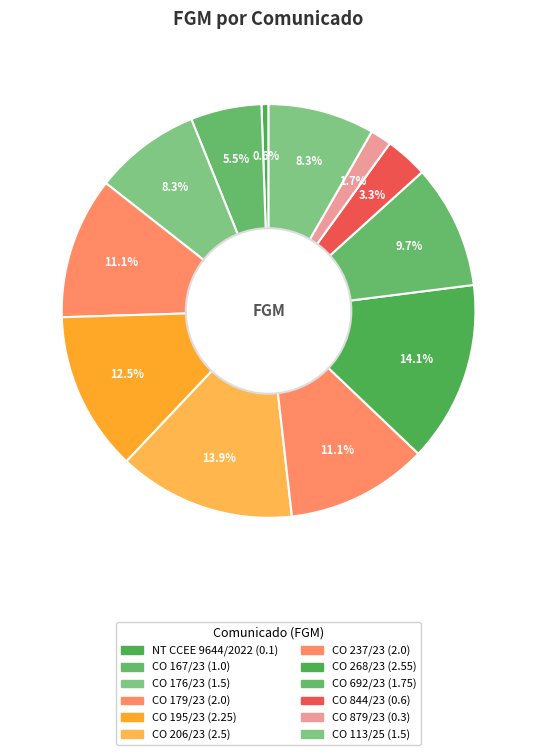

What is the change in value from NT CCEE 9644/2022 to CO 179/23?

+1.9